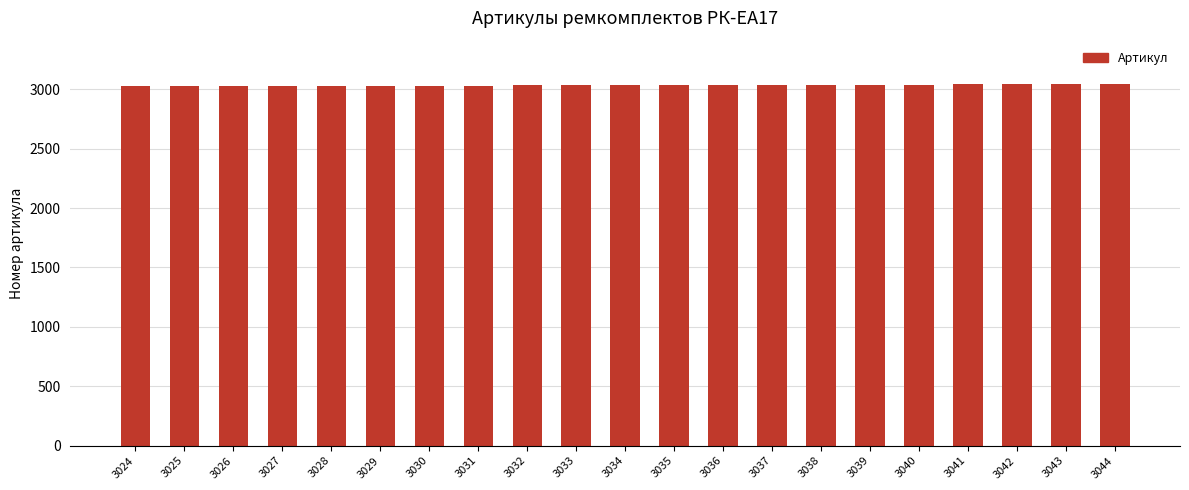

Does the chart contain any negative values?

No